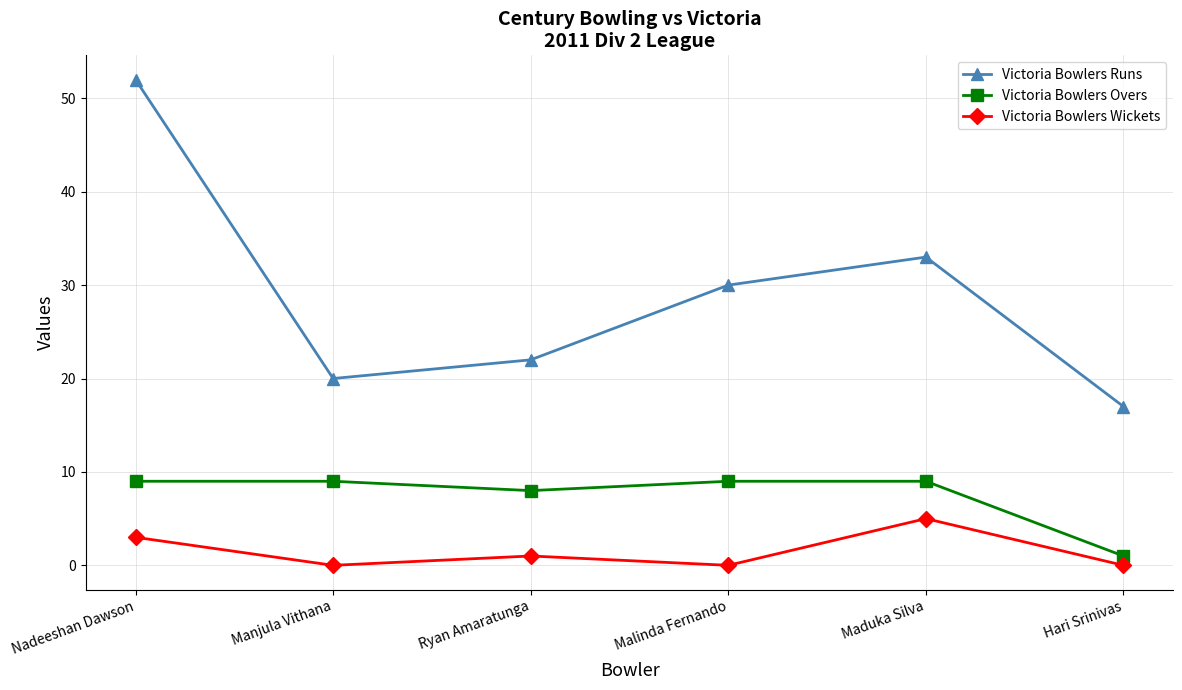

Which series has the widest spread of values?

Victoria Bowlers Runs